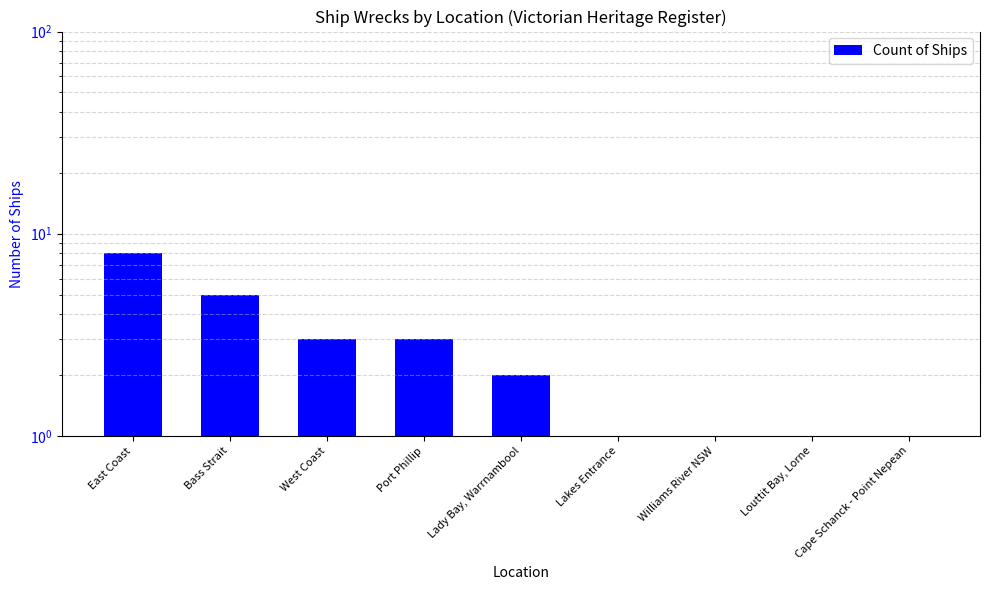

How many data points are above 2?

4